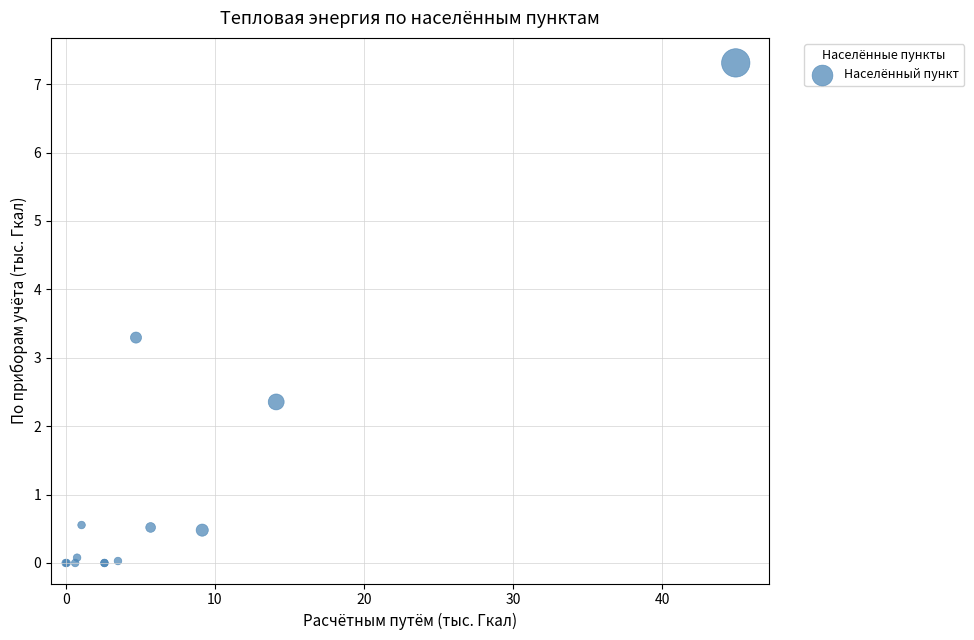

What Y value in the scatter plot is closest to 3?

3.3